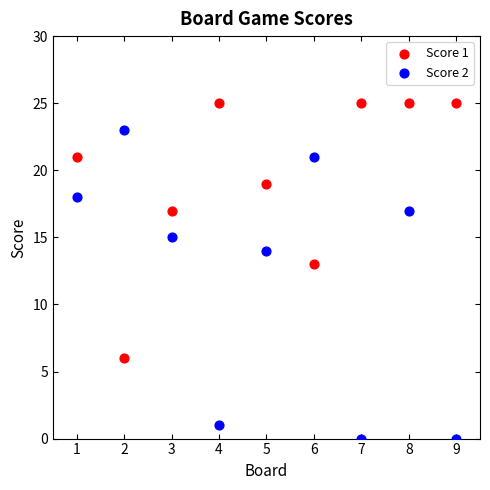

Which series reaches the maximum Y coordinate?

Score 1